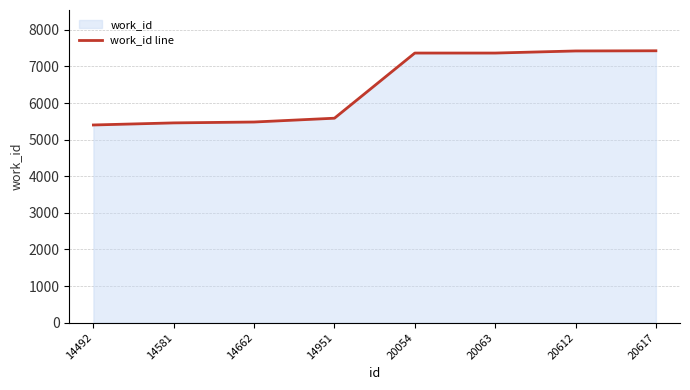

How many lines are shown in the chart?

1